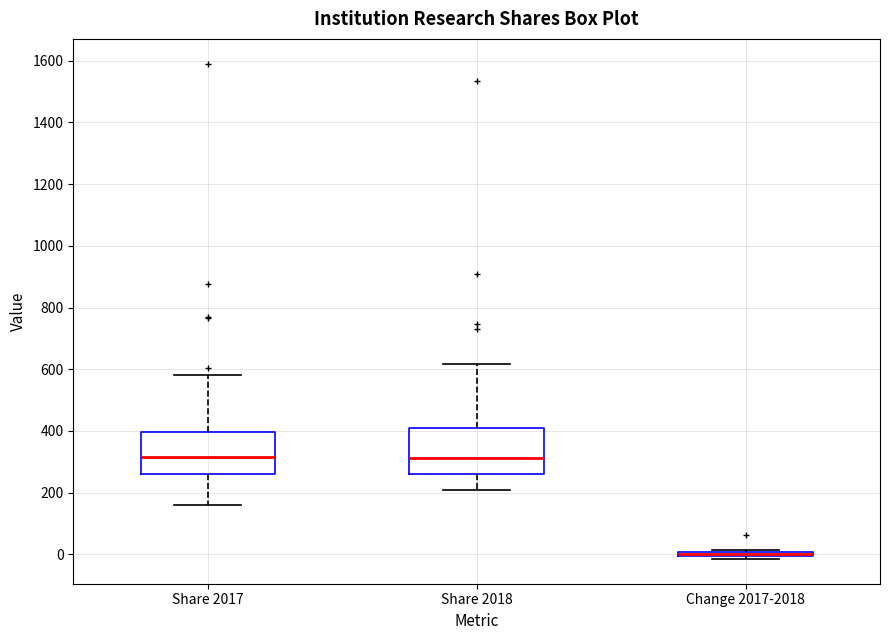

Reading left to right, transcribe this box plot: for each box, give where its median line is, the range the box spans, and where its two whiskers end, as read against the y-axis. The values are not printed on the chart, so give them approximately, as read against the axis.

Share 2017: median 320, box 260 to 400, whiskers 160 to 580
Share 2018: median 320, box 260 to 400, whiskers 200 to 620
Change 2017-2018: box collapsed to a line at 0, whiskers -20 to 20